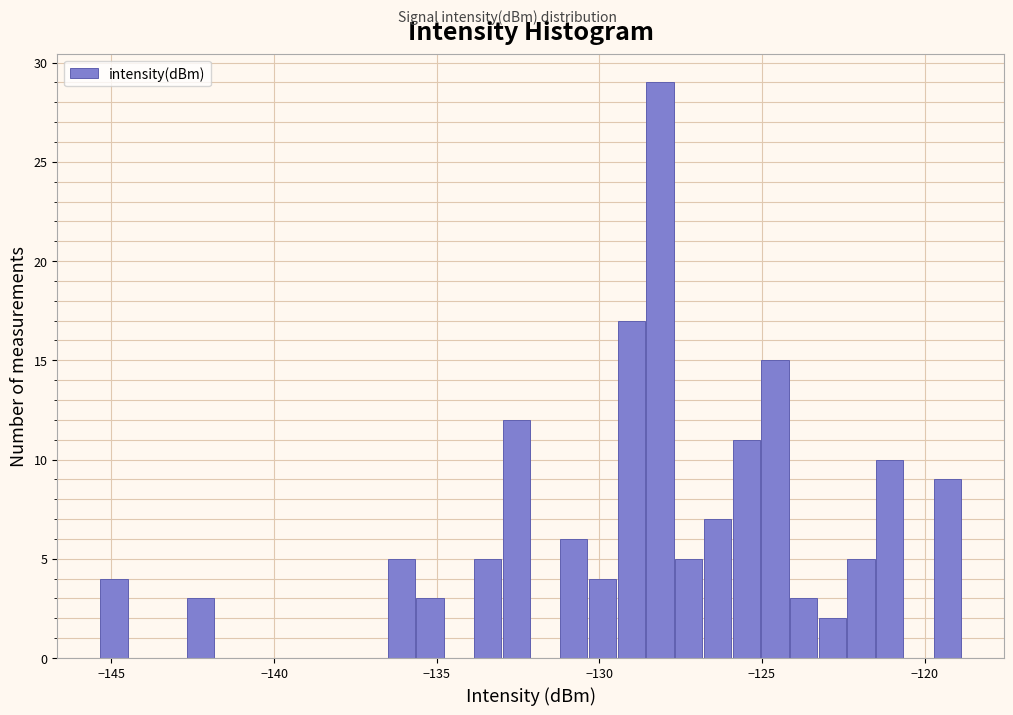

Read against the x-axis, roughly where is the centre of the tallest bar?

-128.0